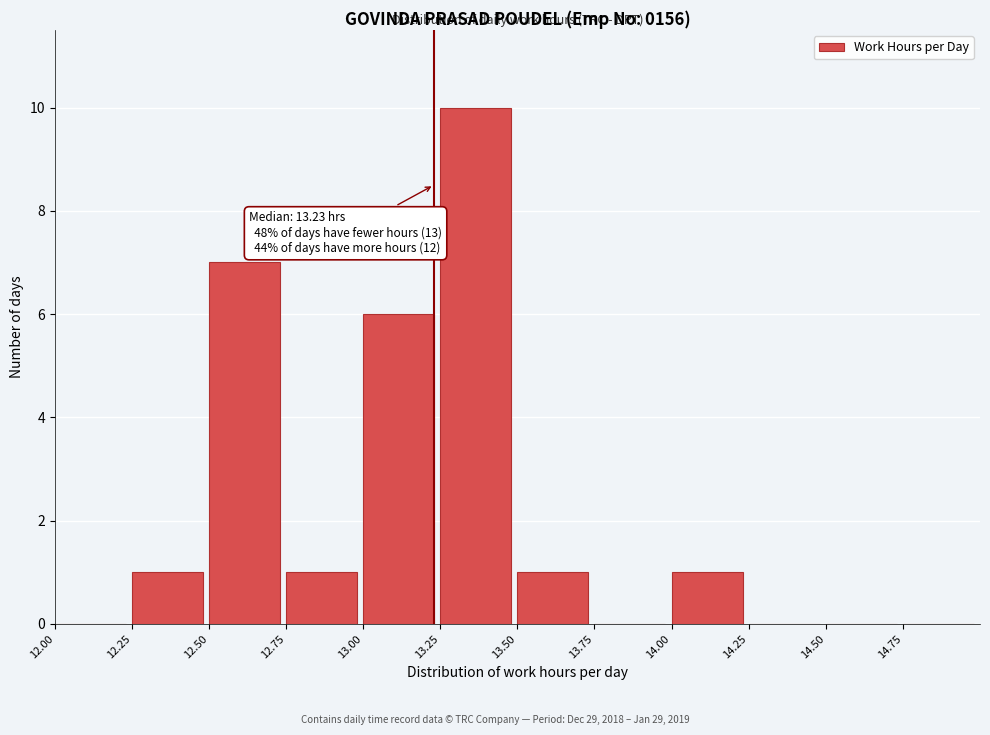

Over which range of the x-axis is the bar tallest?

13.25 to 13.50